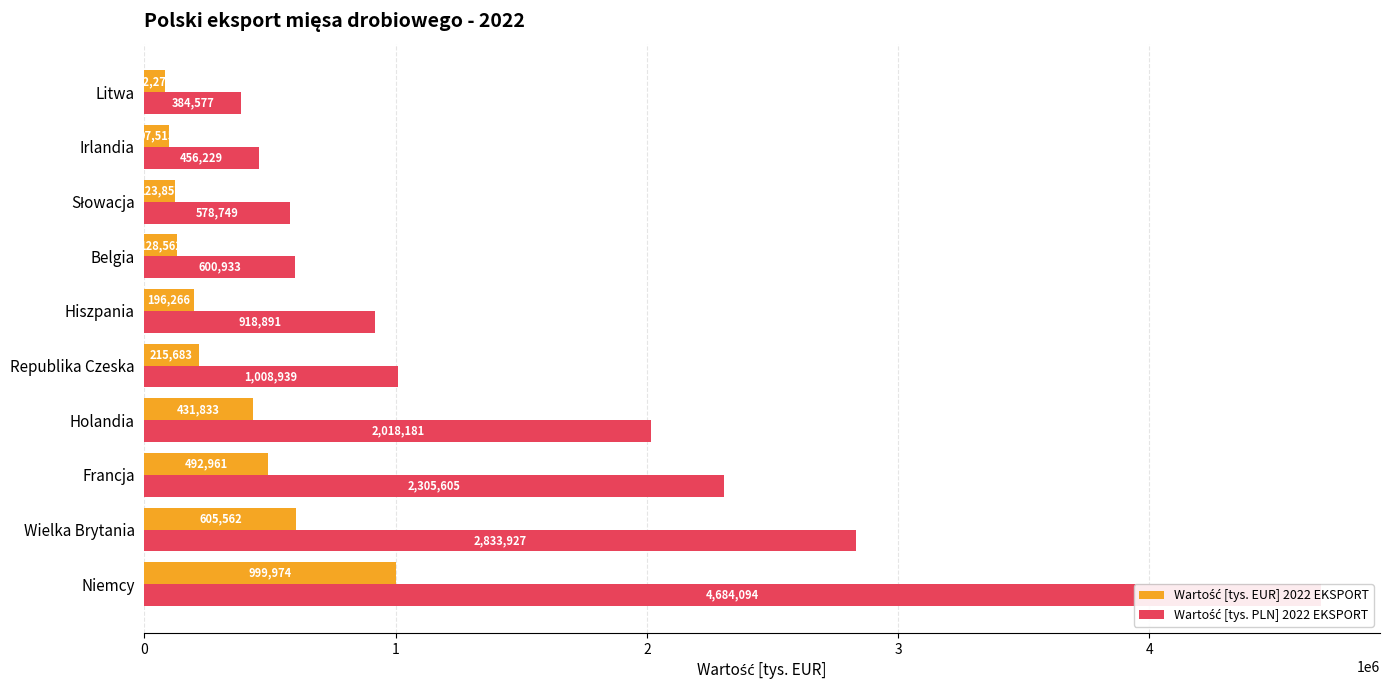

Is it true that Wartość [tys. EUR] 2022 EKSPORT equals 431833.1 at Holandia?

True